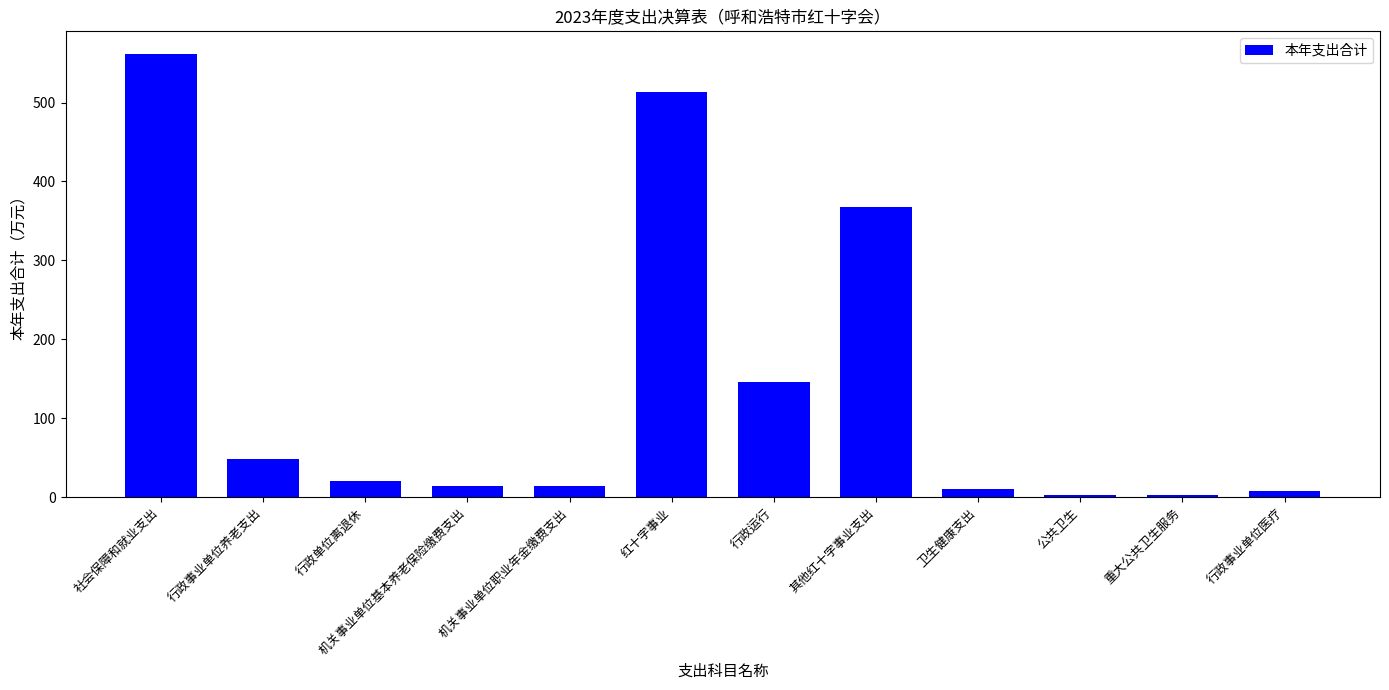

What value does the data have at 其他红十字事业支出?

367.1